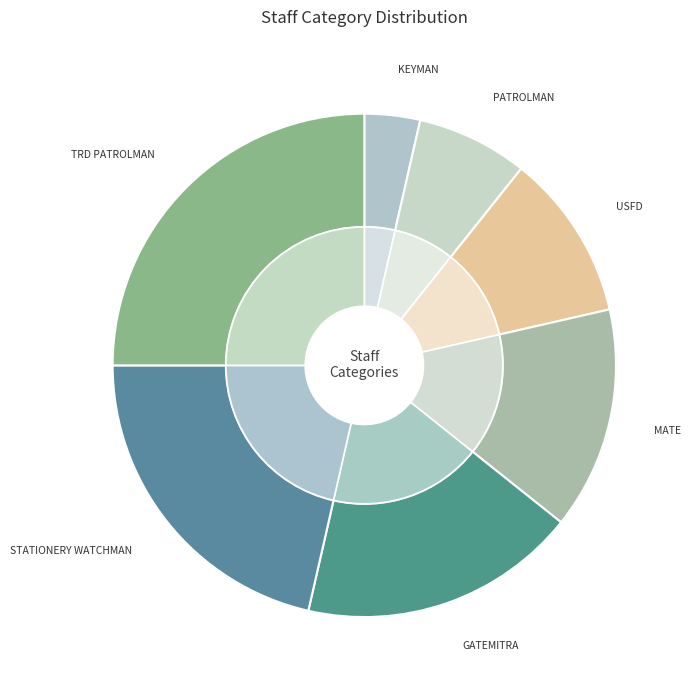

Does PATROLMAN represent more than half of the total?

No